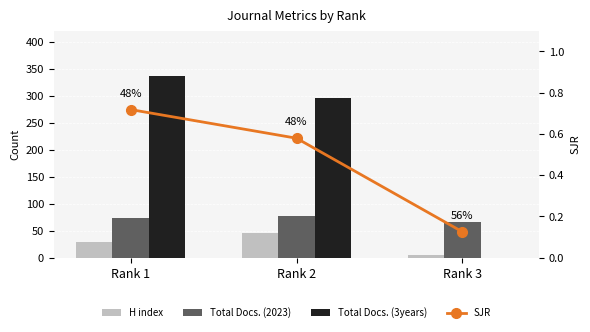

What is the sum of the H index values at Rank 3 and Rank 1?

34.0